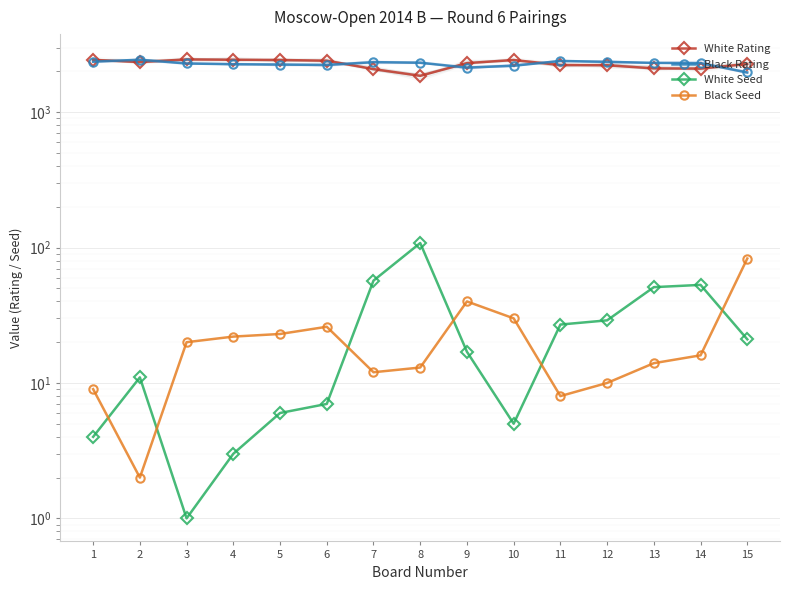

What is the lowest value of the Black Seed series?

2